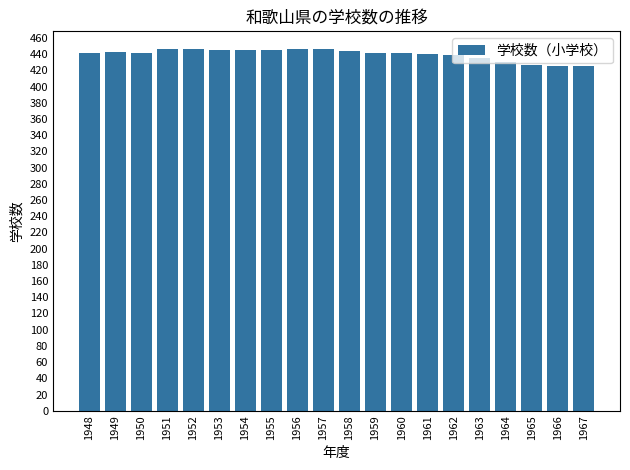

What is the greatest value displayed?

446